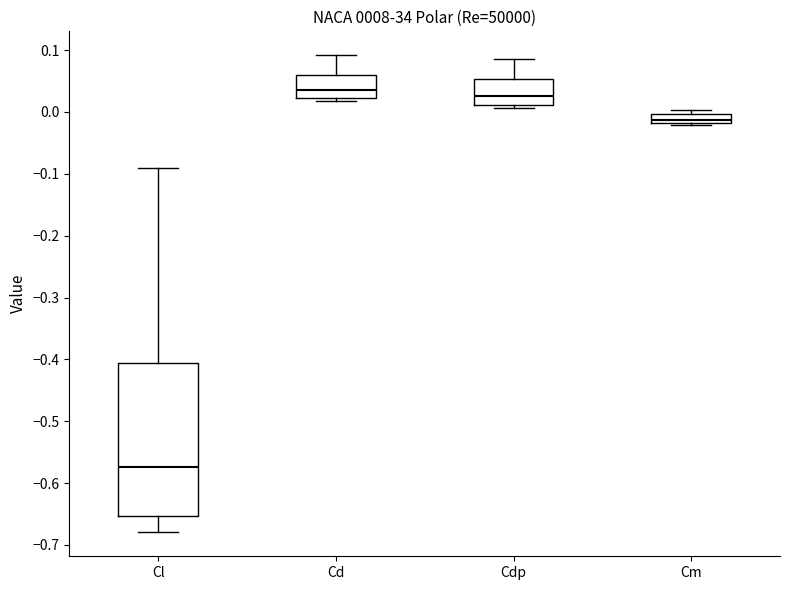

Which box is the tallest, from its lower edge to its upper edge?

Cl